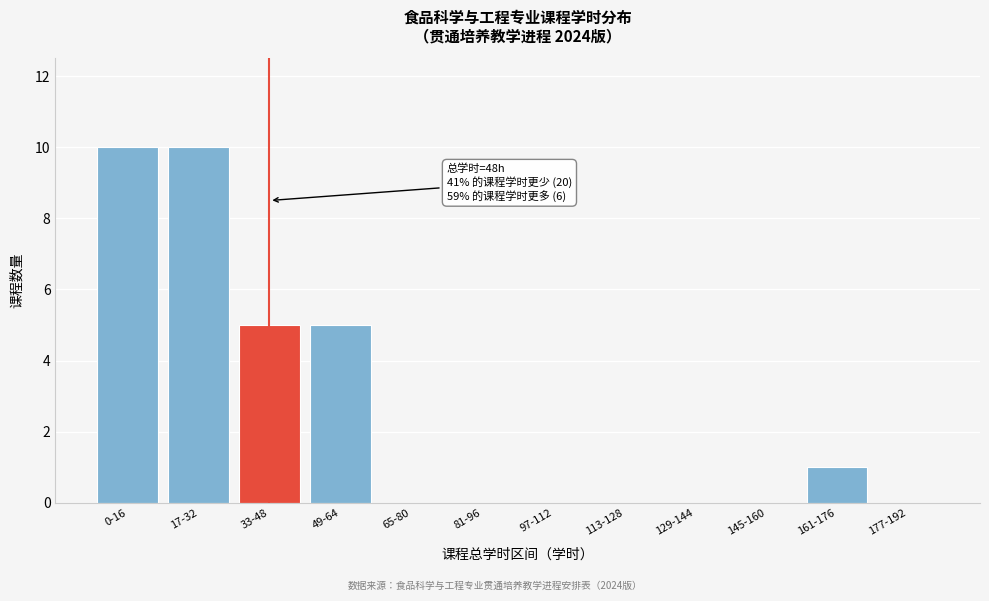

Reading left to right, transcribe all the data shown in this chart.

0-16=10	17-32=10	33-48=5	49-64=5	65-80=0	81-96=0	97-112=0	113-128=0	129-144=0	145-160=0	161-176=1	177-192=0